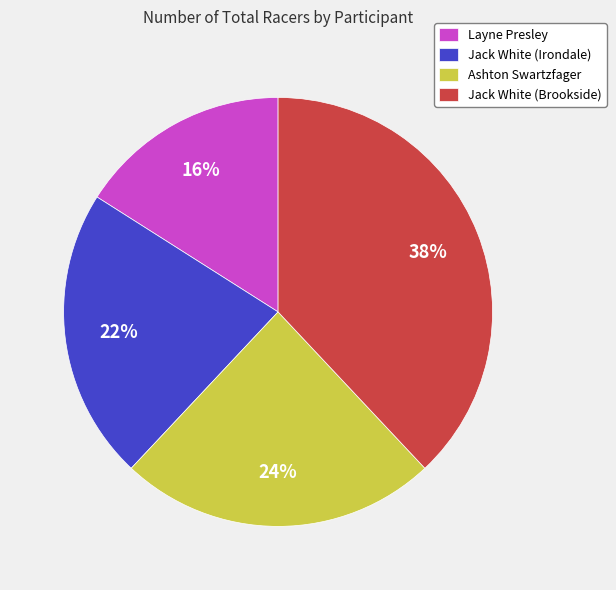

To the nearest percent, what is the combined percentage of Layne Presley and Jack White (Brookside)?

54%